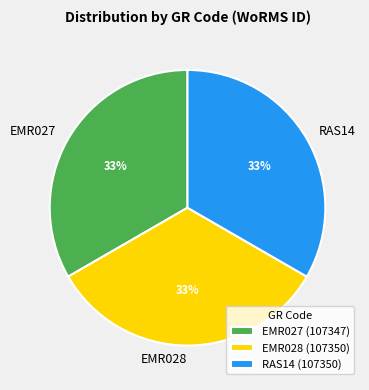

True or false: EMR027 accounts for 33% of the total.

True